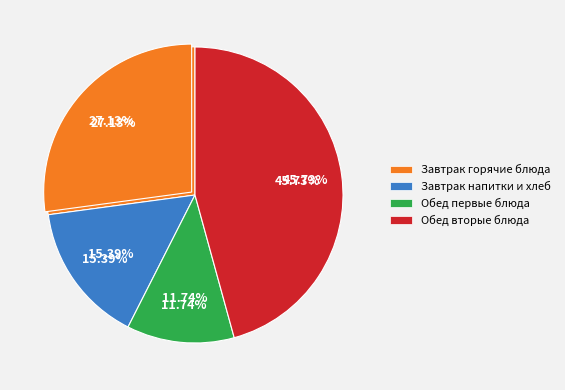

The Углеводы slice represents 12% of the pie. True or false?

True